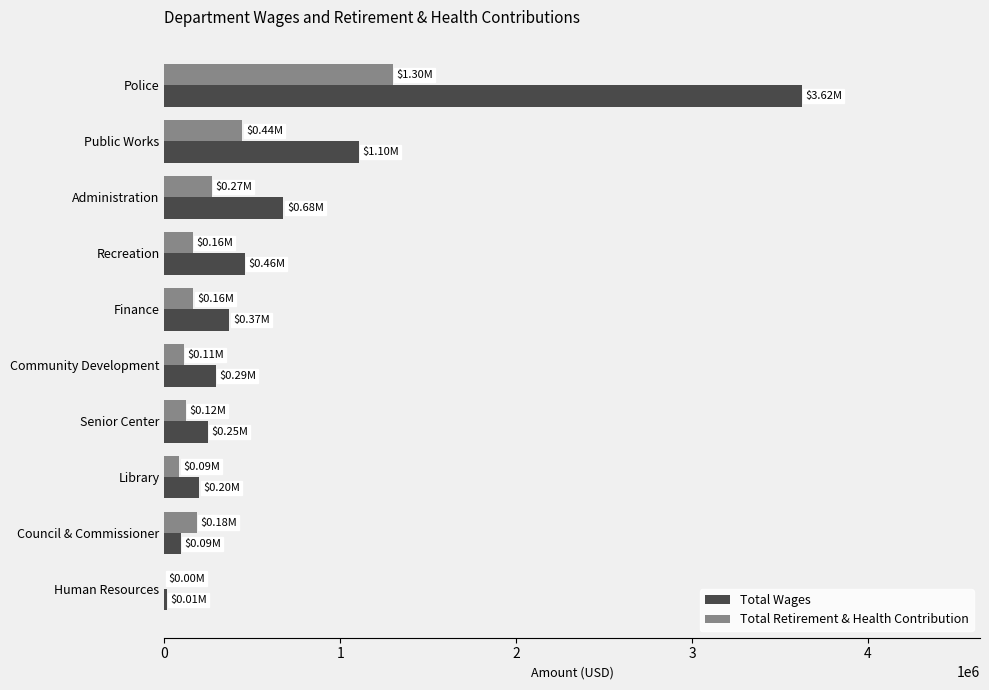

Which series changed the most between Public Works and Finance?

Total Wages